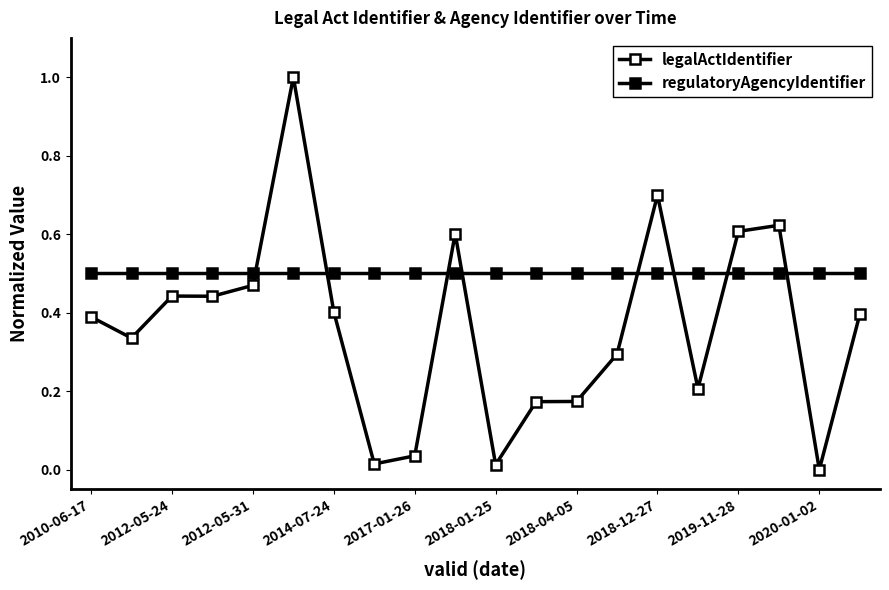

Reading left to right, list all the values displayed in this chart.

legalActIdentifier: 0.4	0.3	0.4	0.4	0.5	1.0	0.4	0.0	0.0	0.6	0.0	0.2	0.2	0.3	0.7	0.2	0.6	0.6	0.0	0.4
regulatoryAgencyIdentifier: 0.5	0.5	0.5	0.5	0.5	0.5	0.5	0.5	0.5	0.5	0.5	0.5	0.5	0.5	0.5	0.5	0.5	0.5	0.5	0.5